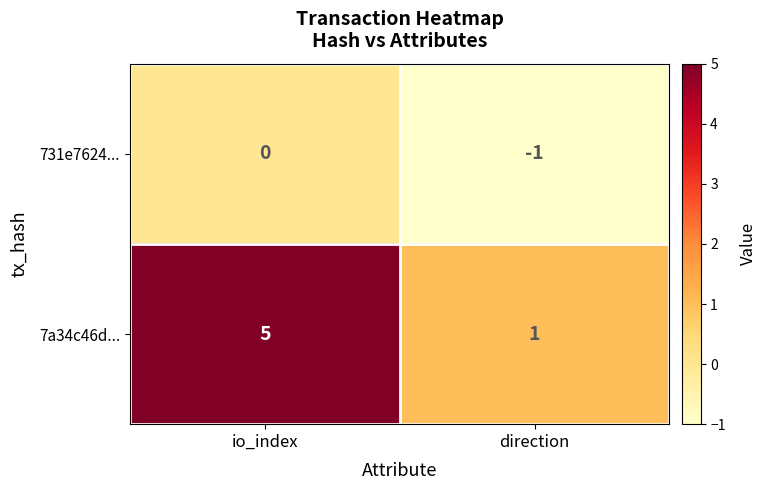

List the series in order of their peak value, lowest first.

731e7624..., 7a34c46d...